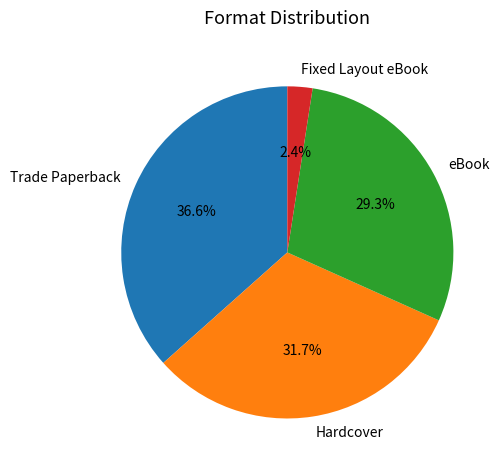

Does Fixed Layout eBook account for over 50% of the chart?

No